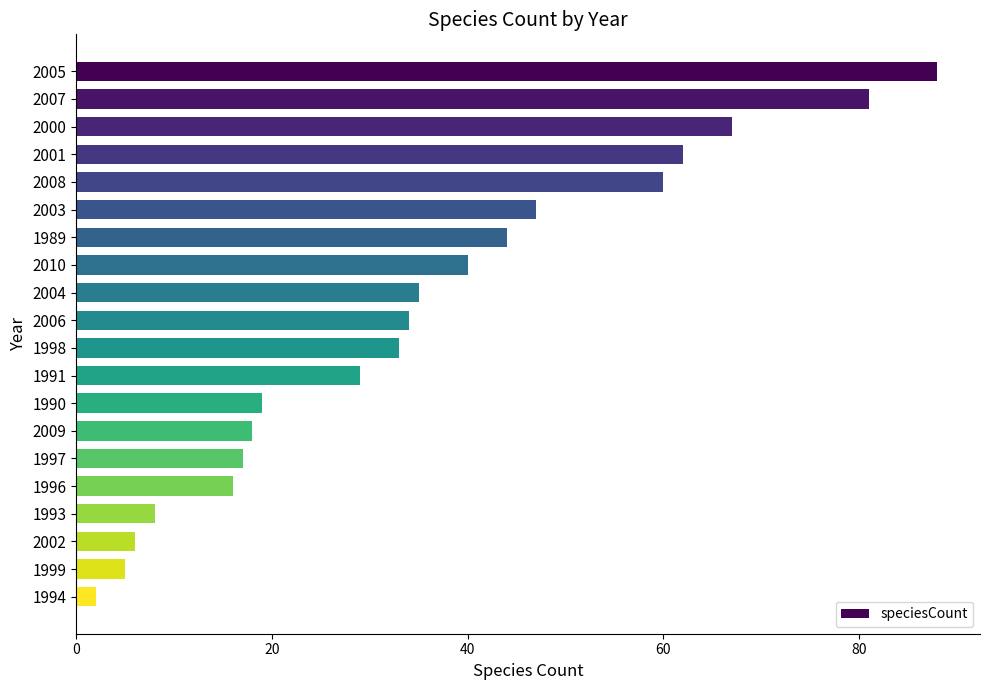

The value at 1989 is 44. True or false?

True